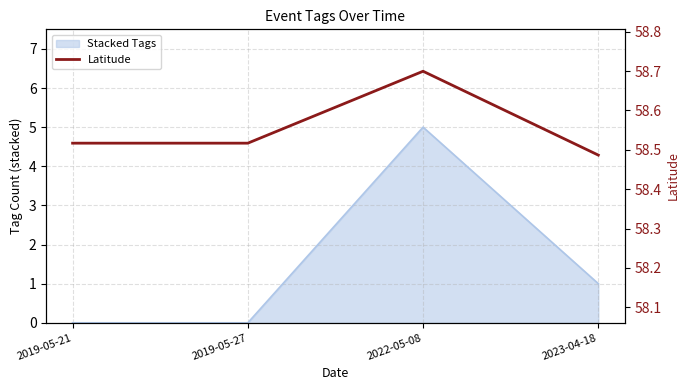

True or false: the data shows 24.4 at 2023-04-18.

False